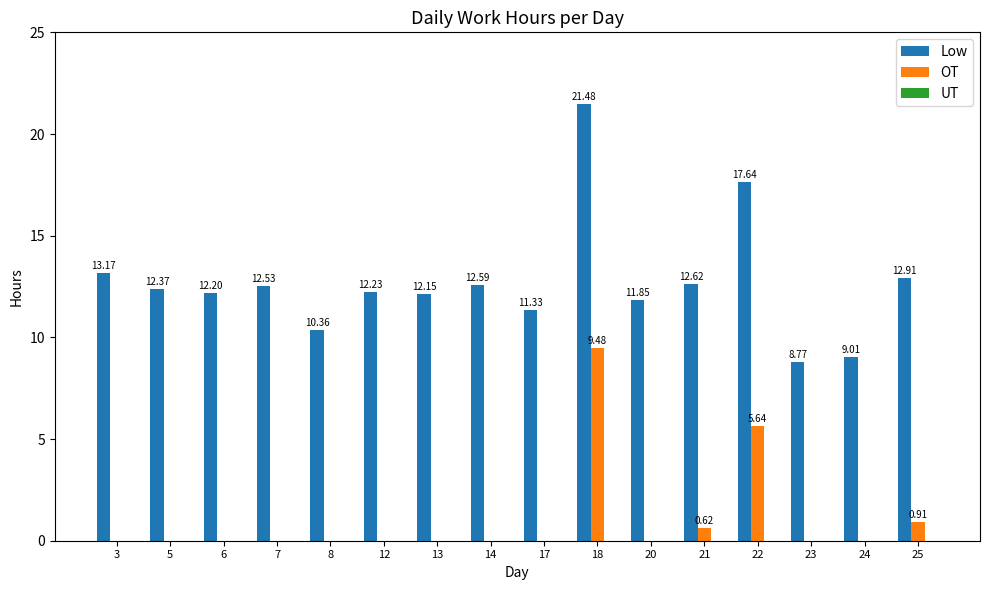

Between 17 and 22, which series saw the biggest shift?

Low